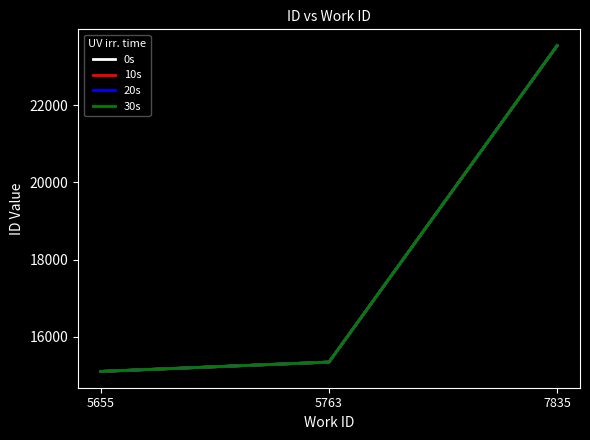

Does the chart have visible grid lines?

No